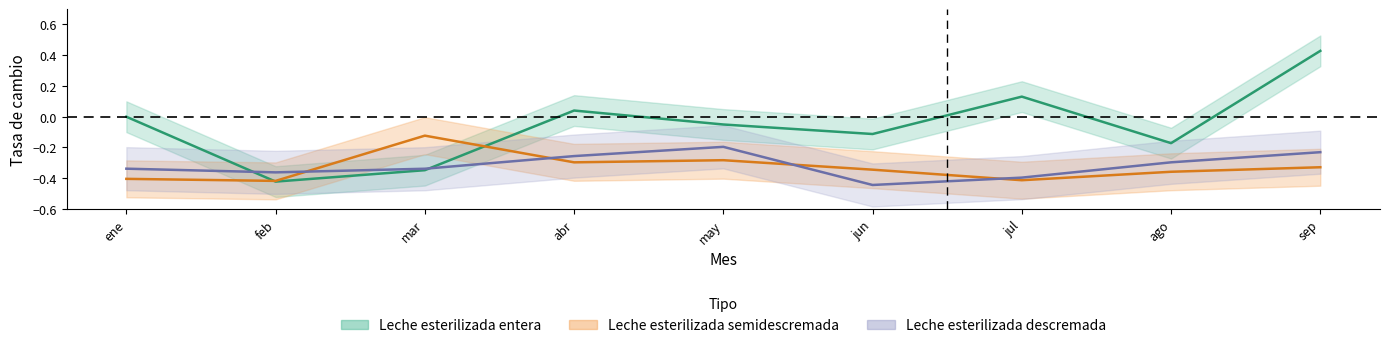

Is the value of Leche esterilizada descremada at feb greater than the value of Leche esterilizada entera at ago?

No